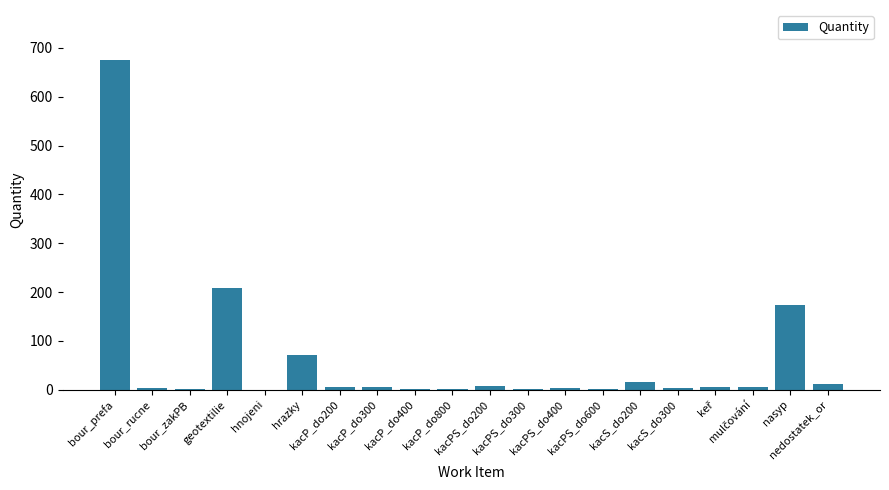

What is the greatest value displayed?

676.0